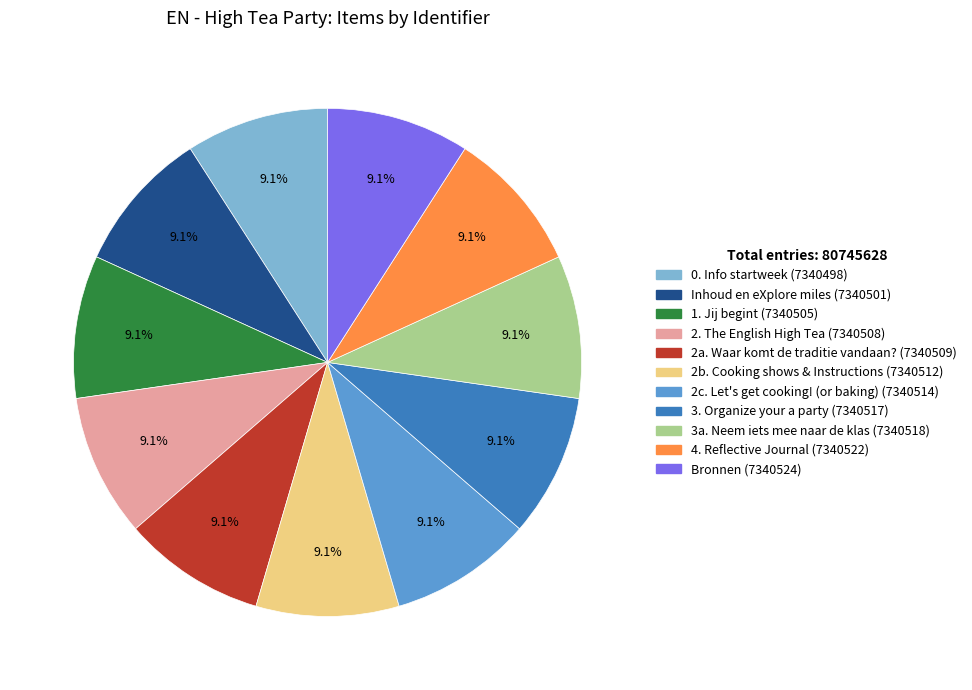

What portion of the pie excludes 2a. Waar komt de traditie vandaan??

90.9%